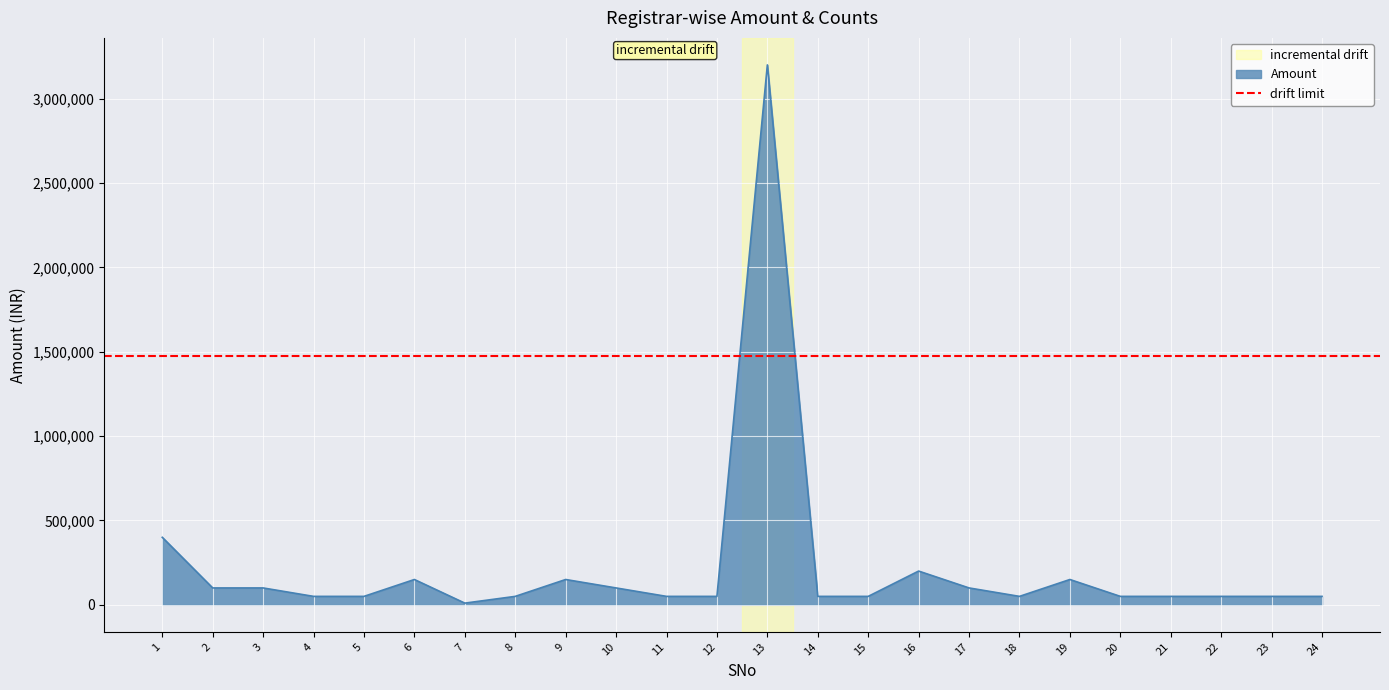

True or false: Amount and Reg_Code cross at least once.

False